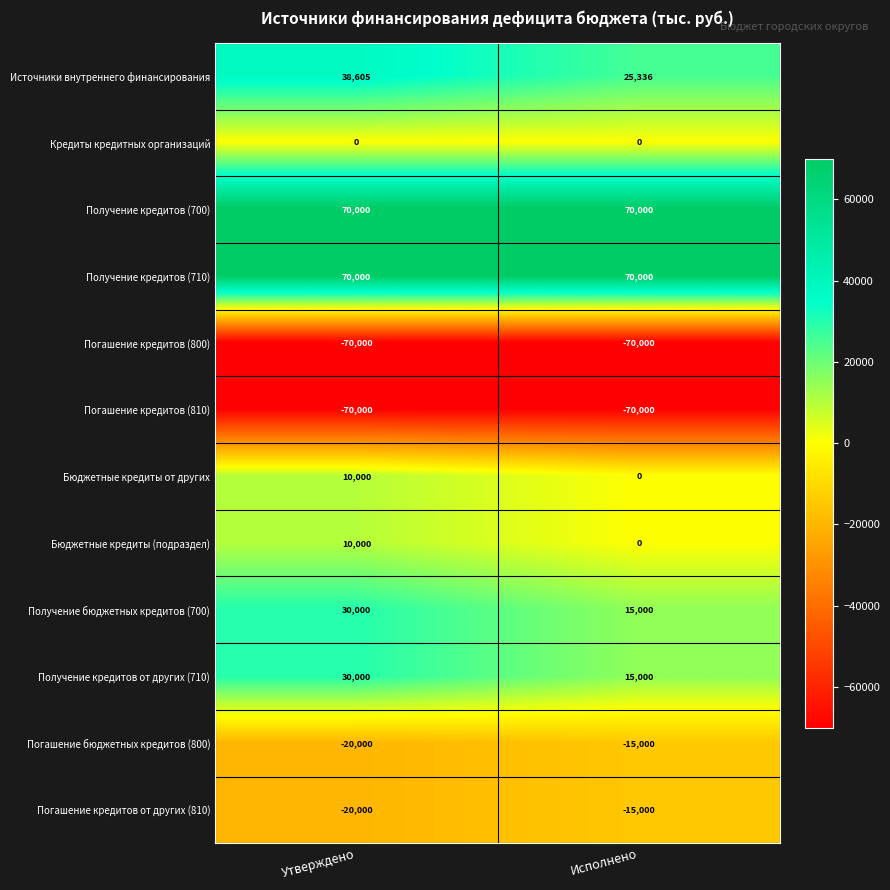

Is it true that Погашение кредитов (810) equals -70000 at Утверждено?

True